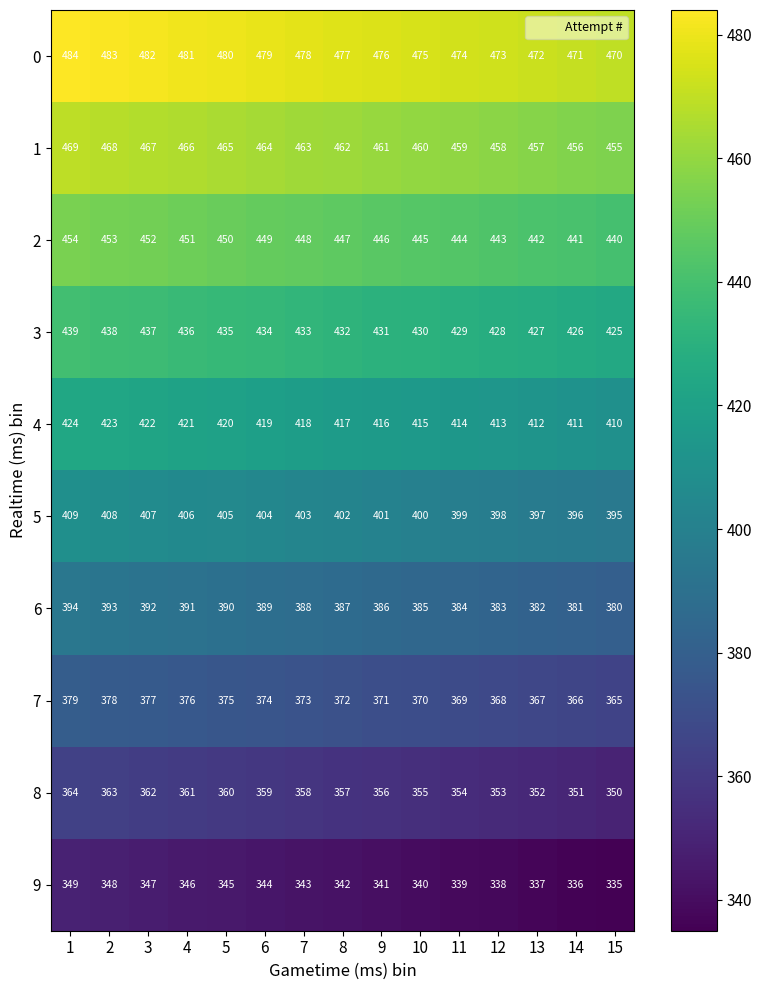

True or false: 7 has a value of 127 at 11.

False